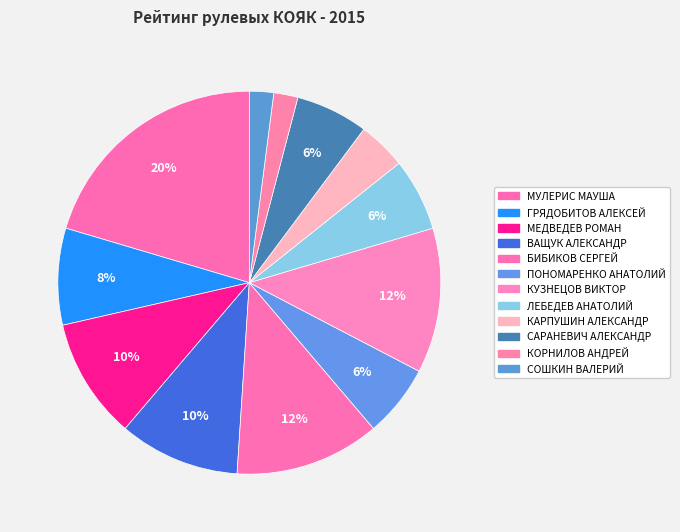

What percentage do ВАЩУК АЛЕКСАНДР and КУЗНЕЦОВ ВИКТОР together represent?

22.4%